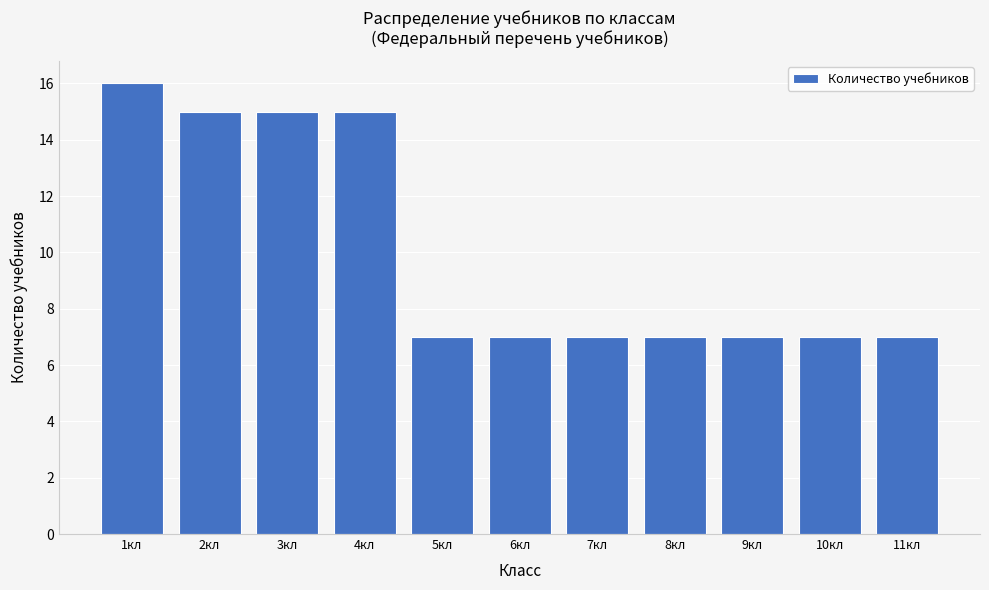

Over which range of the x-axis is the bar tallest?

0.5 to 1.5